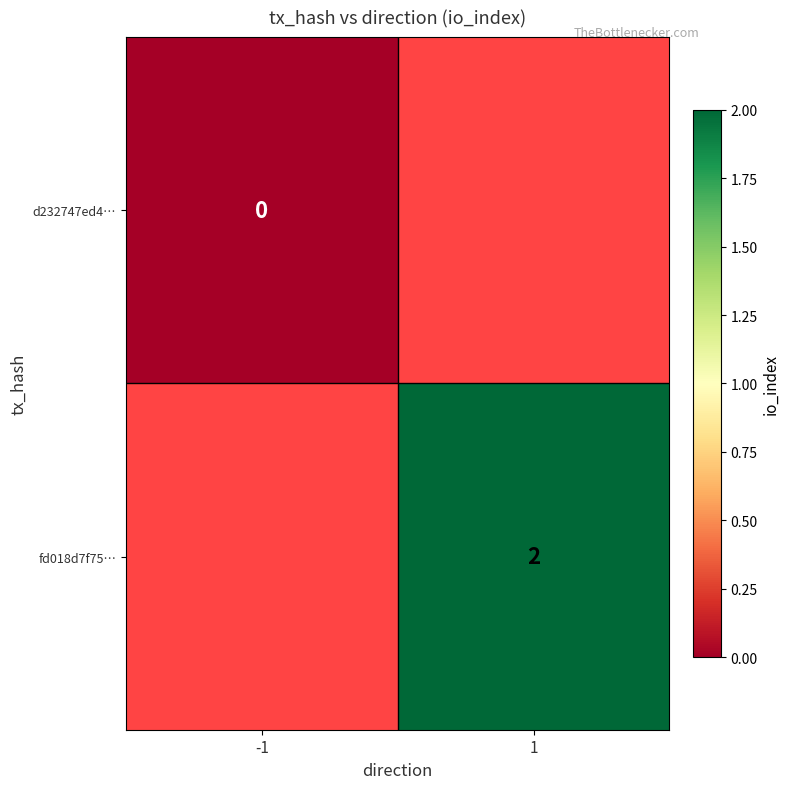

The value of fd018d7f75… at 1 is 2. True or false?

True